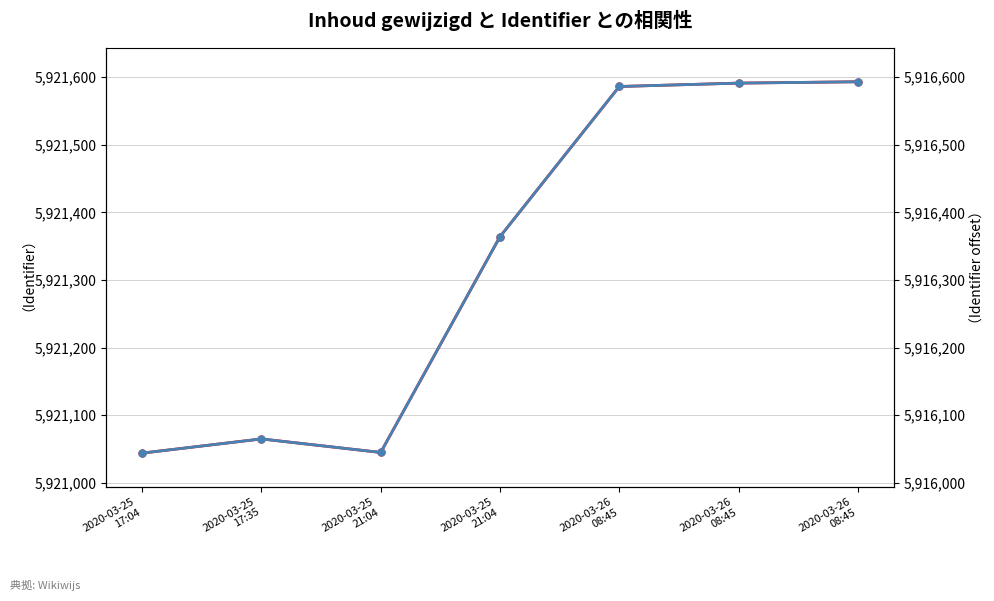

List the labels in order of Inhoud gewijzigd (左軸) value, largest first.

2020-03-26
08:45, 2020-03-26
08:45, 2020-03-26
08:45, 2020-03-25
21:04, 2020-03-25
17:35, 2020-03-25
21:04, 2020-03-25
17:04